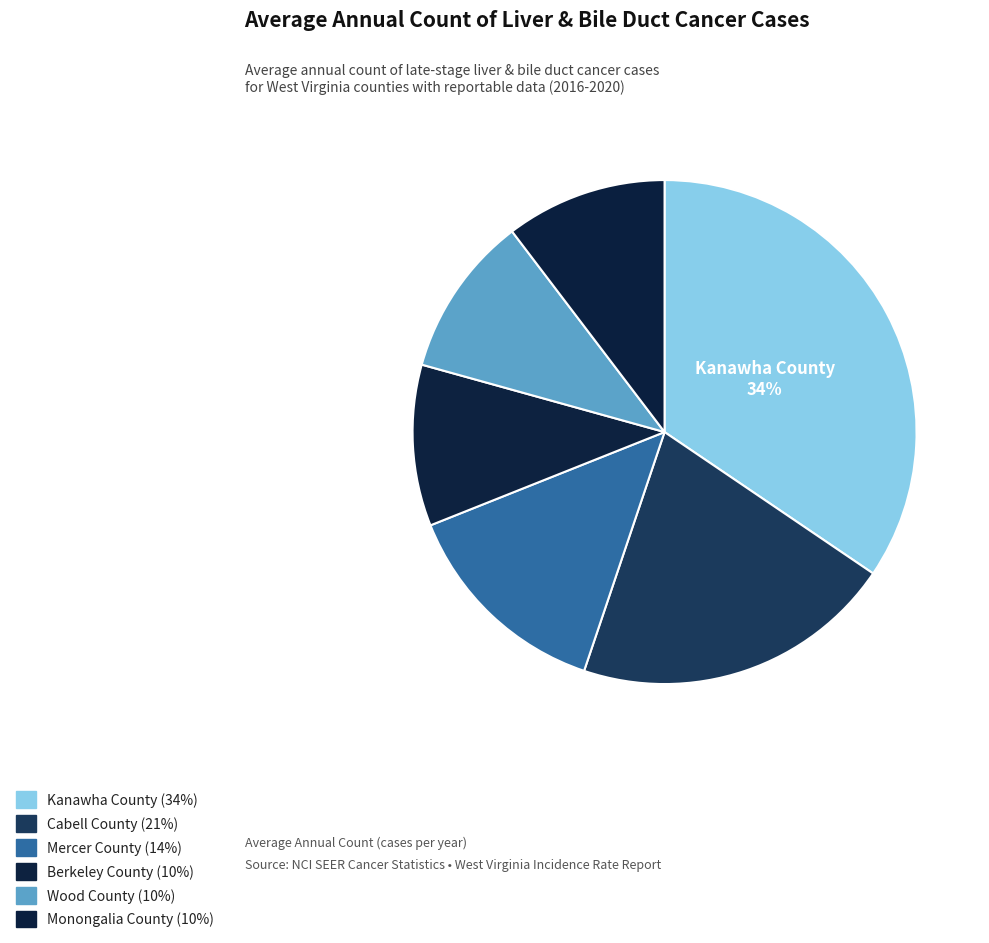

What is the total percentage of Berkeley County and Mercer County?

24.1%